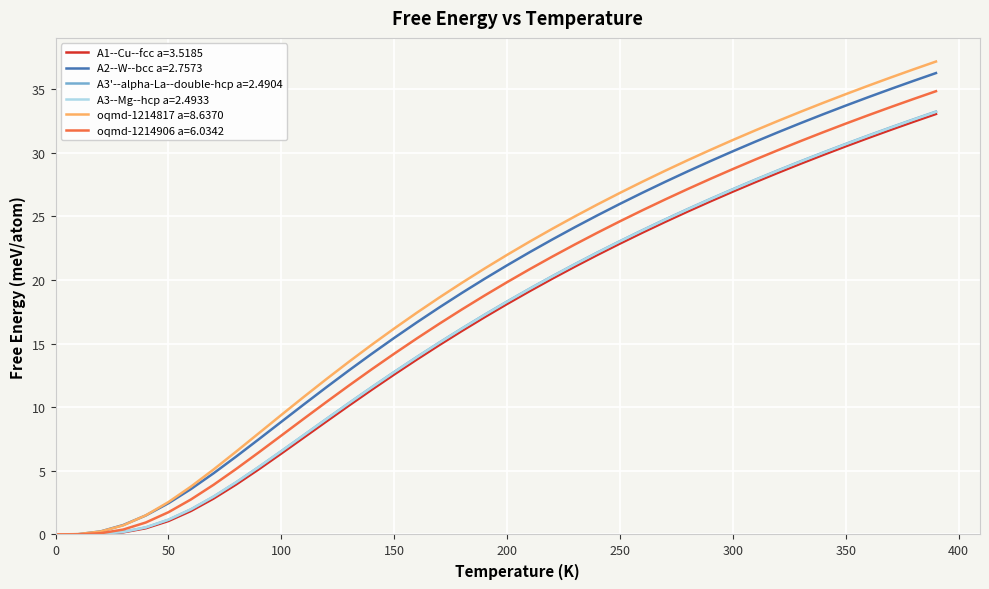

Which series has the widest spread of values?

oqmd-1214817 a=8.6370